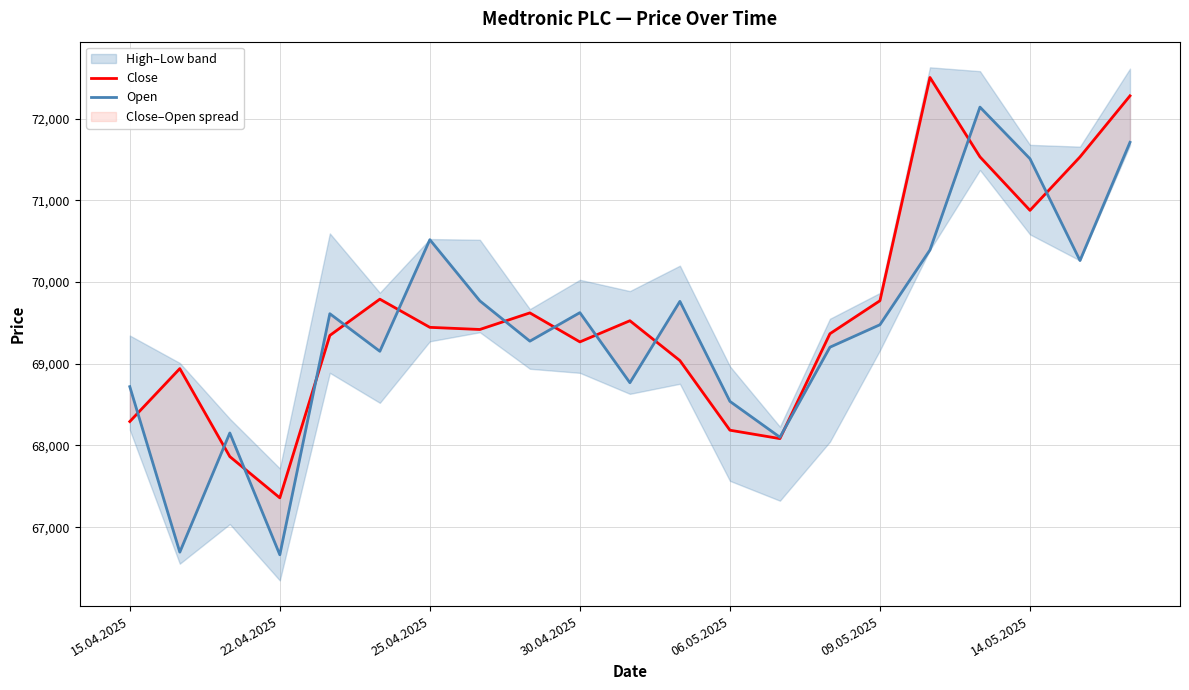

What is the total value across all series at 7?

139190